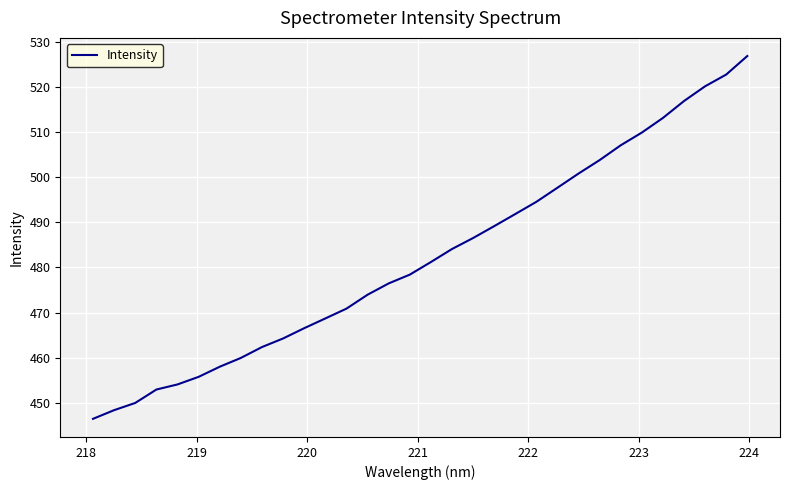

What is the maximum value shown in the chart?

526.8